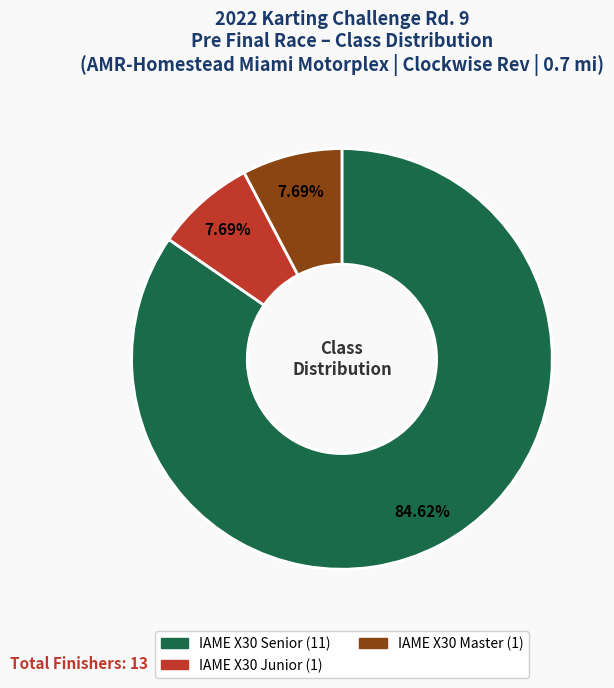

To the nearest percent, what portion does IAME X30 Master represent?

8%